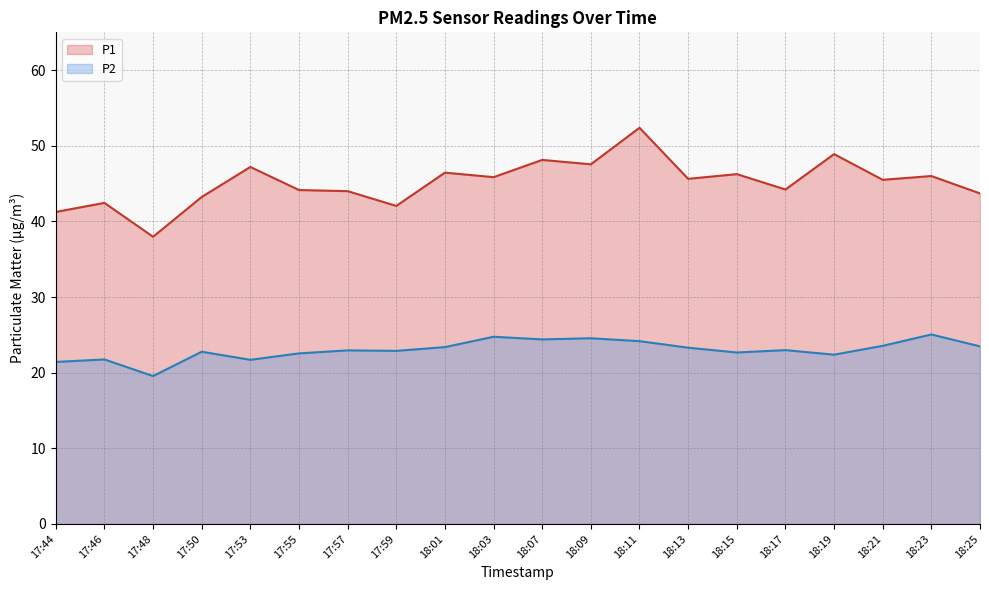

At which category is the sum across all series the highest?

18:11